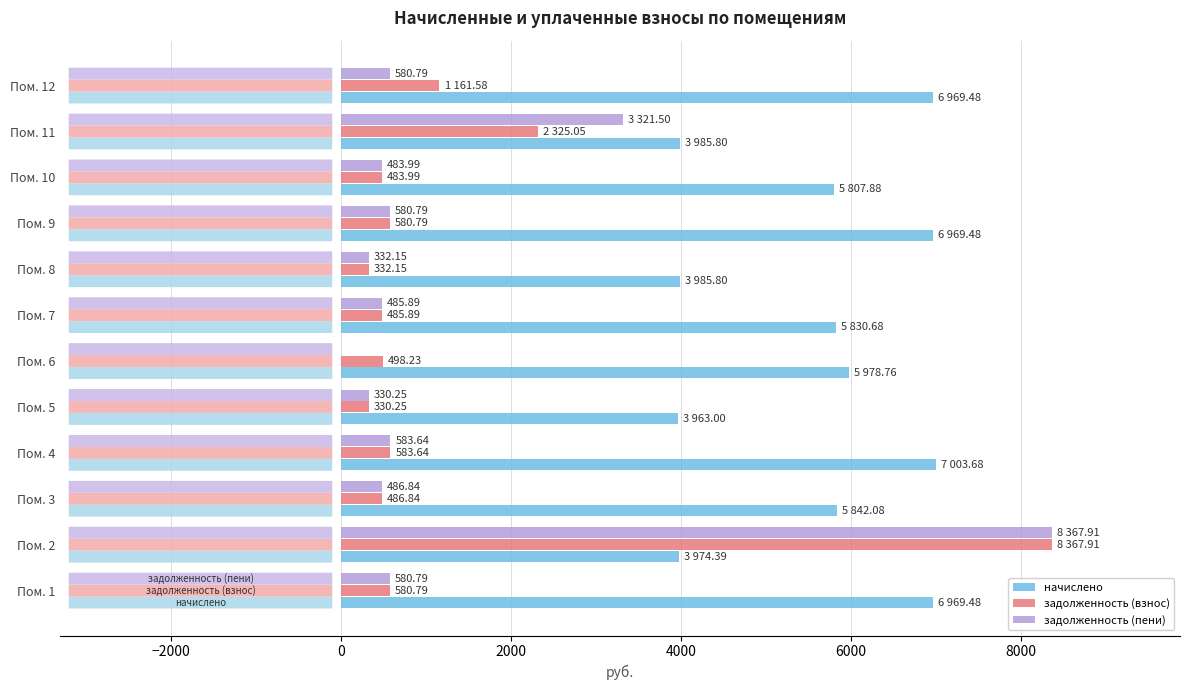

What is the sum of all задолженность (взнос) values?

16217.1